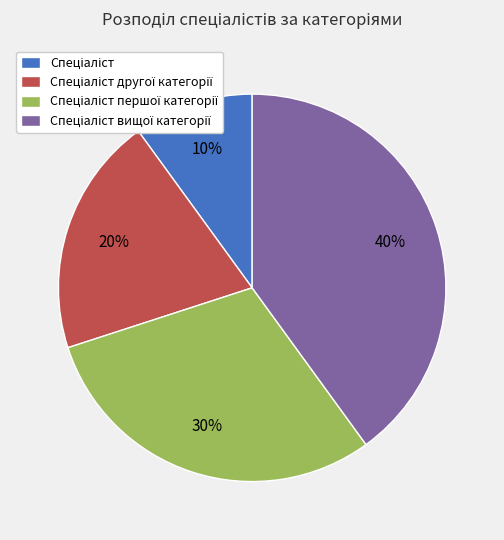

To the nearest percent, what is the difference between the largest and smallest slice percentages?

30%